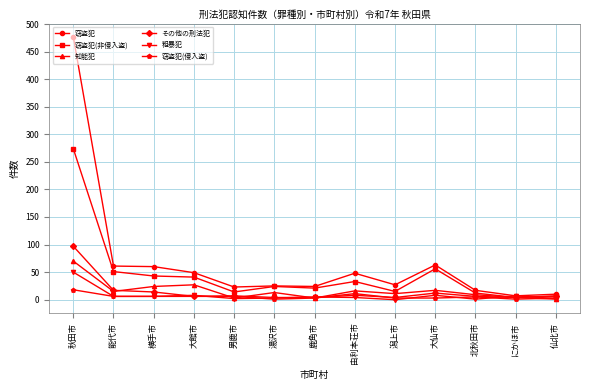

Which series changed the most between 秋田市 and 湯沢市?

窃盗犯